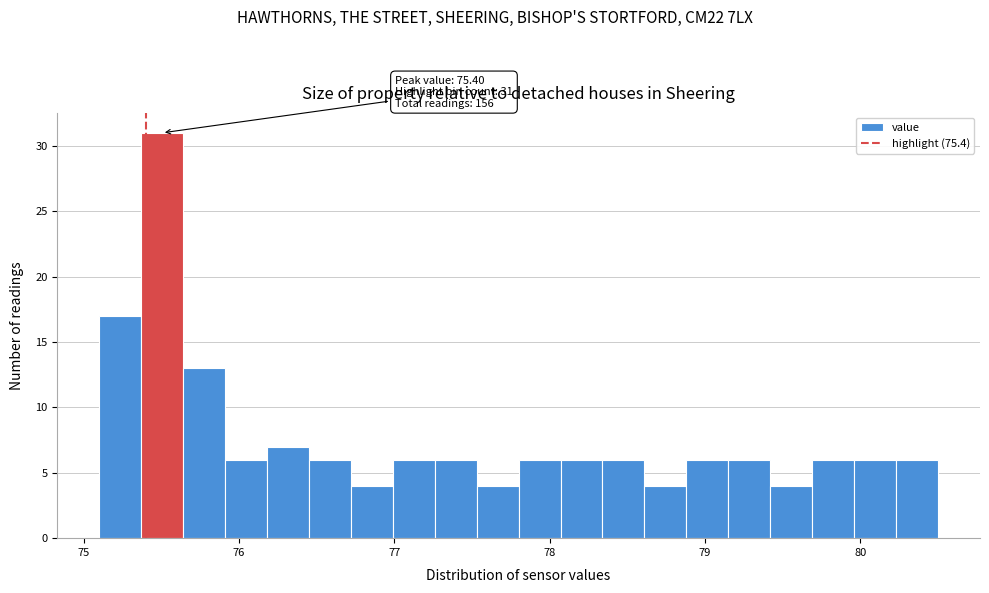

Around what value on the x-axis is the tallest bar? Give the approximate position of its centre, as read against the axis.

75.5